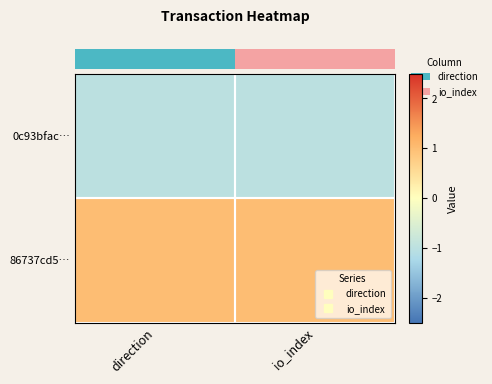

List the series in order of their overall mean, highest first.

row_1, row_0